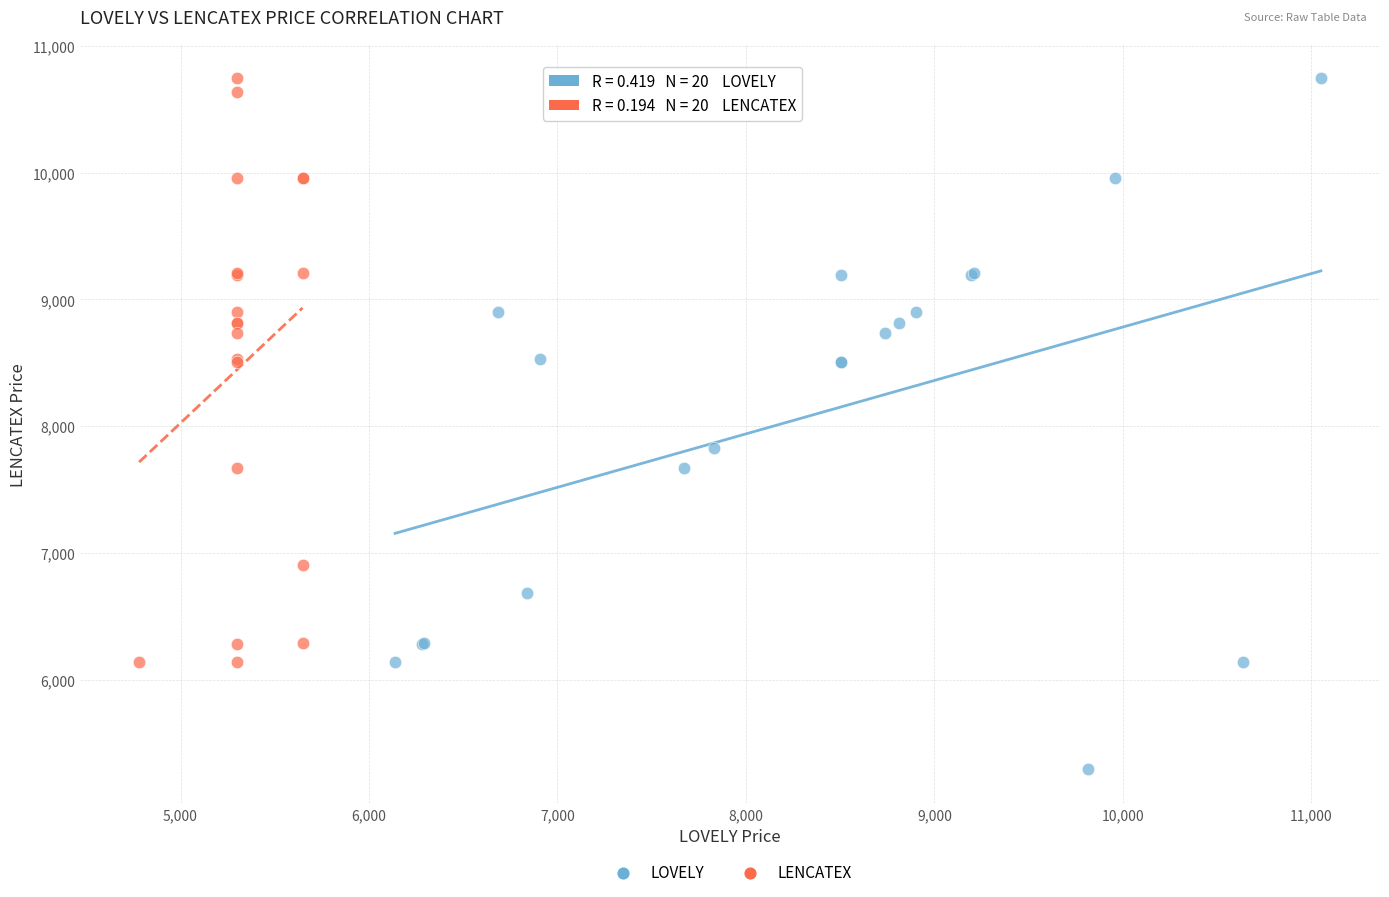

Which series has the widest spread of Y values?

LOVELY